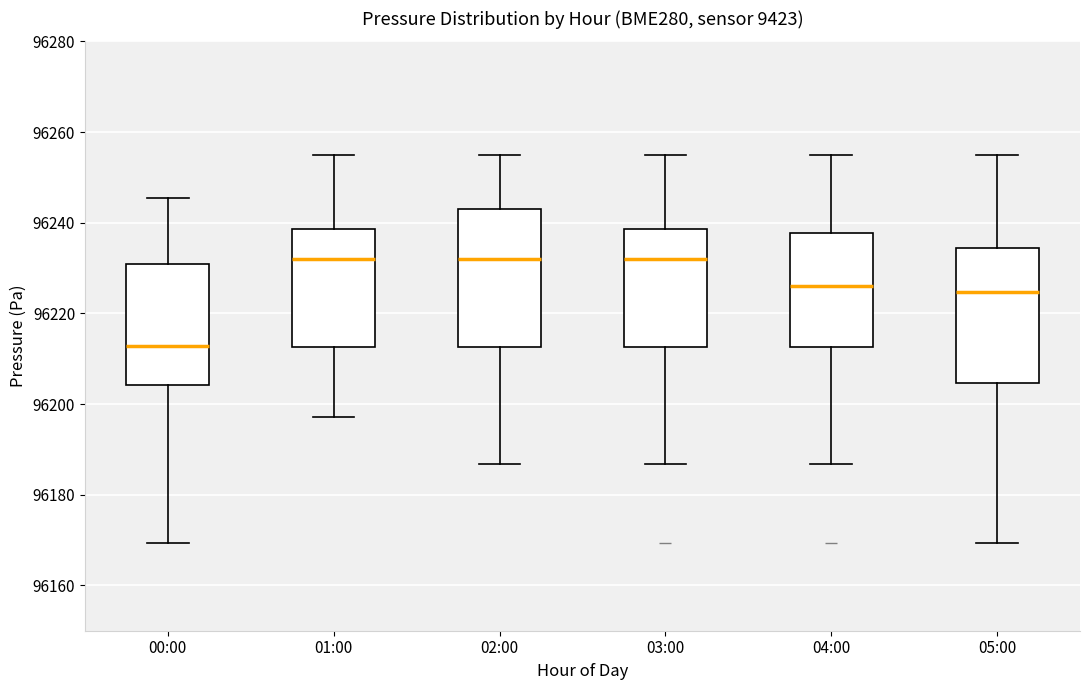

Reading left to right, read every box against the y-axis: the position of its median line, the range the box covers, and the ends of its whiskers. The values are not printed on the chart, so give them approximately, as read against the axis.

00:00: median 96212, box 96204 to 96230, whiskers 96170 to 96246
01:00: median 96232, box 96212 to 96238, whiskers 96198 to 96254
02:00: median 96232, box 96212 to 96244, whiskers 96186 to 96254
03:00: median 96232, box 96212 to 96238, whiskers 96186 to 96254
04:00: median 96226, box 96212 to 96238, whiskers 96186 to 96254
05:00: median 96224, box 96204 to 96234, whiskers 96170 to 96254